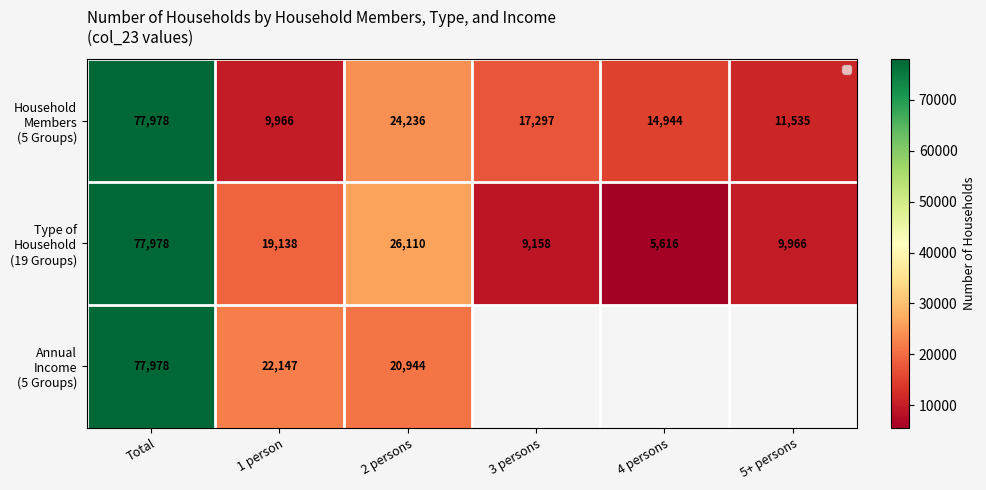

True or false: Household Members (5 Groups) has a value of 7456.7 at 4 persons.

False